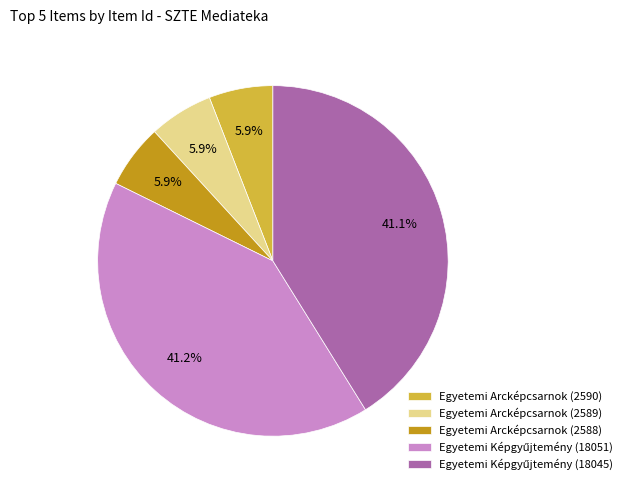

Approximately how many times larger is the value at Egyetemi Arcképcsarnok (2588) compared to Egyetemi Arcképcsarnok (2589)?

1.0